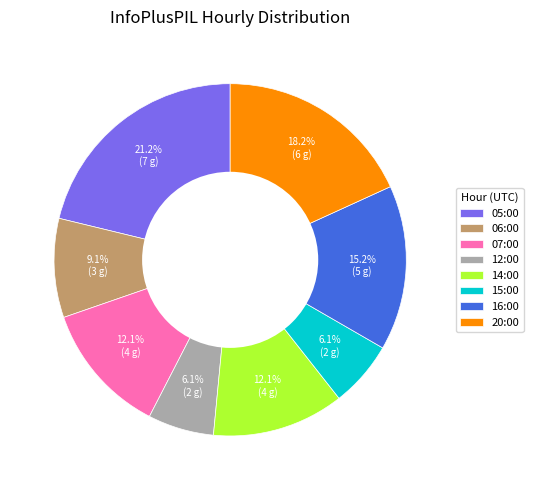

To the nearest percent, what is the average slice percentage?

12%